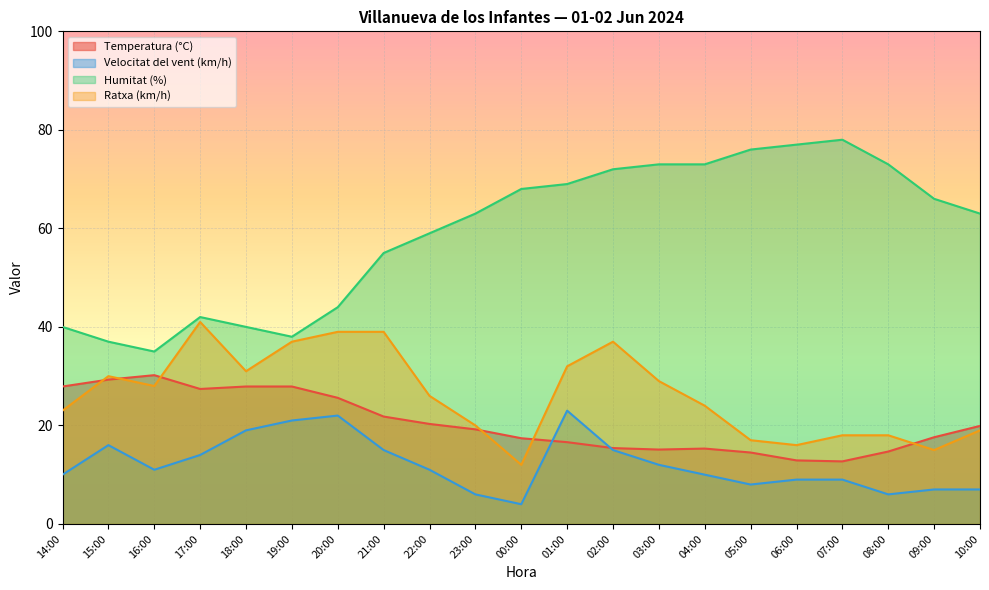

How many interior local peaks does the Temperatura (°C) series have?

2